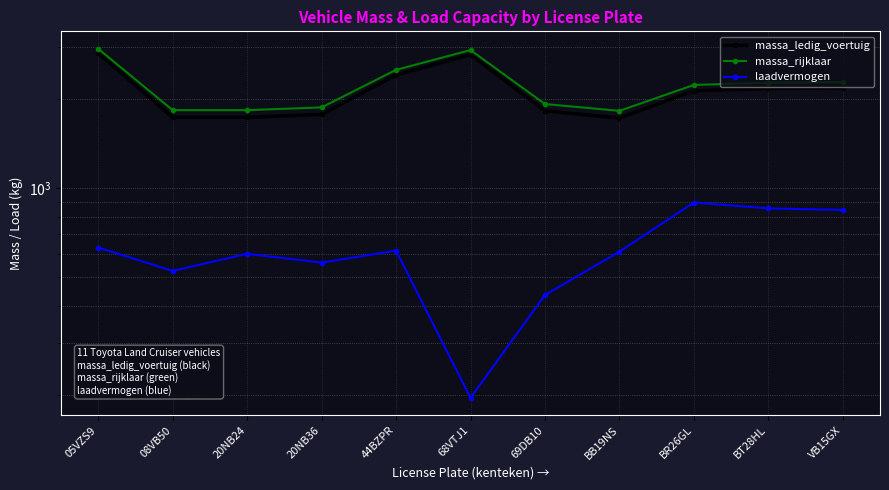

How many lines are shown in the chart?

3